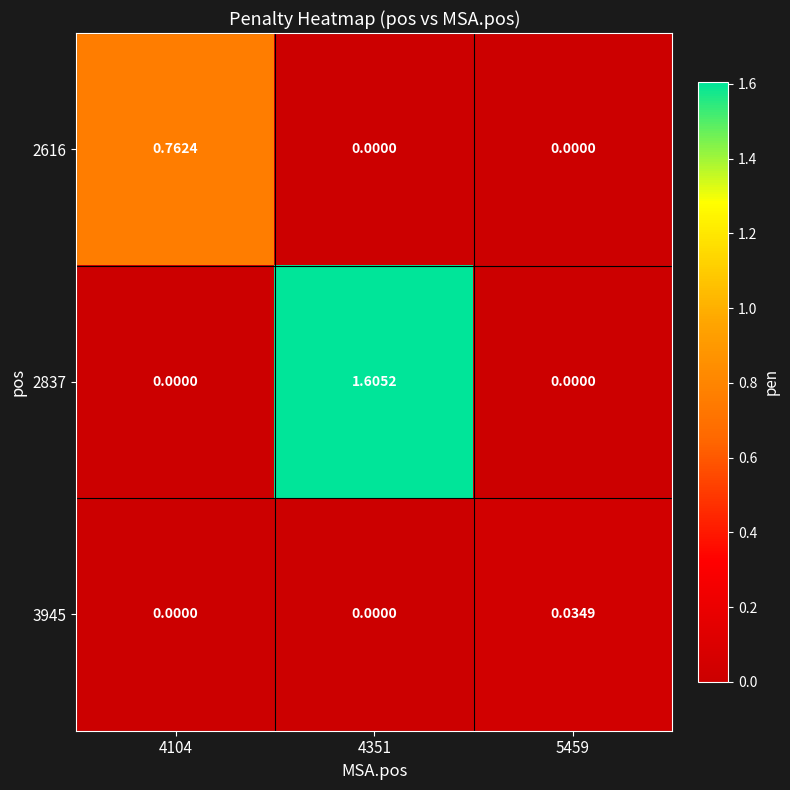

Is the value of 2616 at 4104 greater than the value of 3945 at 4351?

Yes